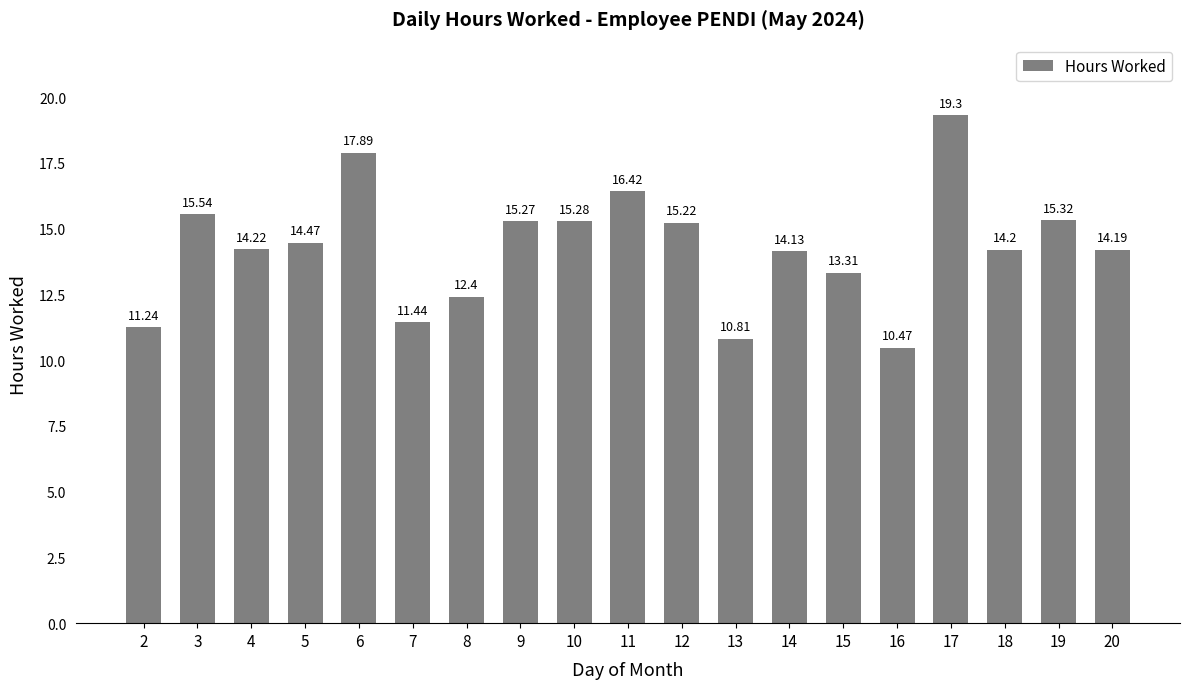

Which category has the lowest value across all series?

16